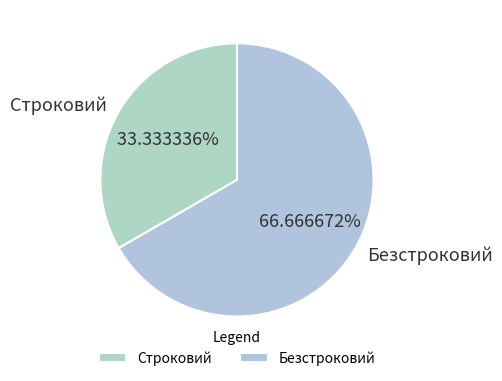

Which slice is the largest?

Безстроковий